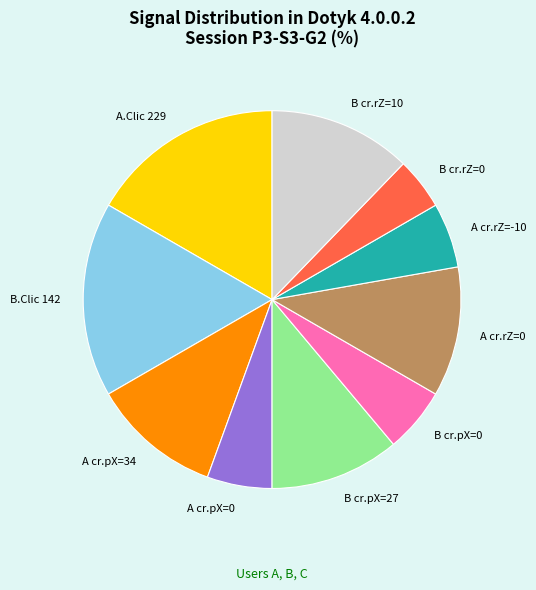

Do A cr.rZ=0 and A cr.rZ=-10 together represent more than half of the pie?

No